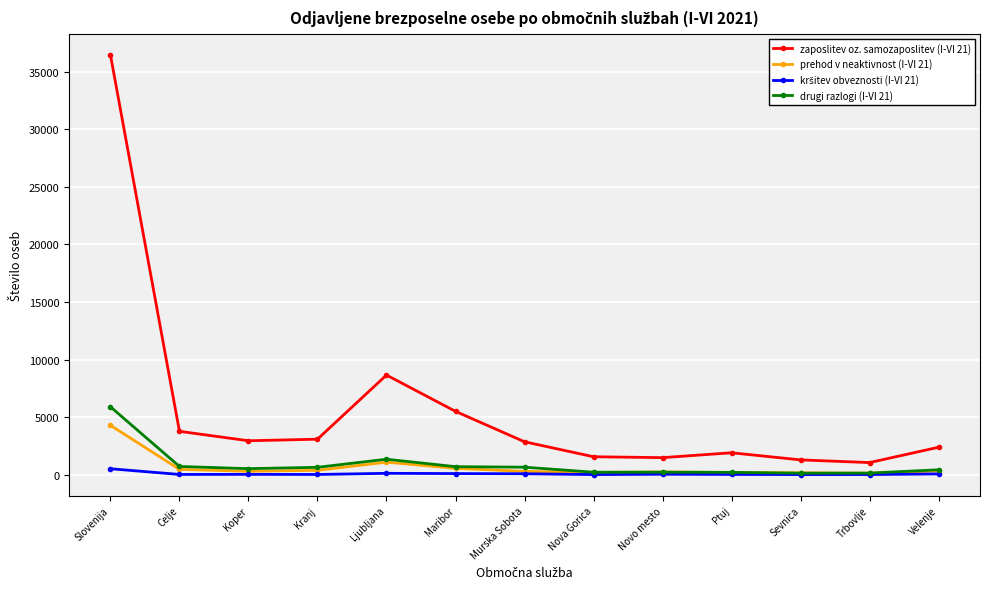

Where is the first local maximum for zaposlitev oz. samozaposlitev (I-VI 21)?

Ljubljana